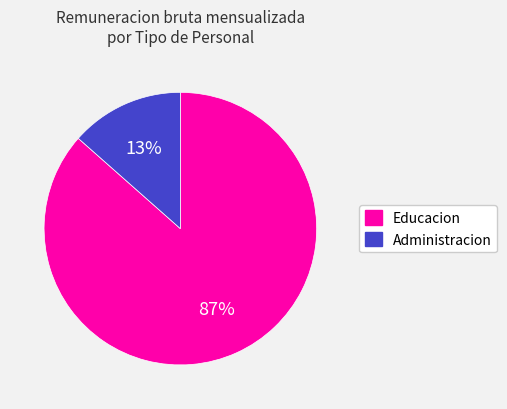

Do Educacion and Administracion together represent more than half of the pie?

Yes